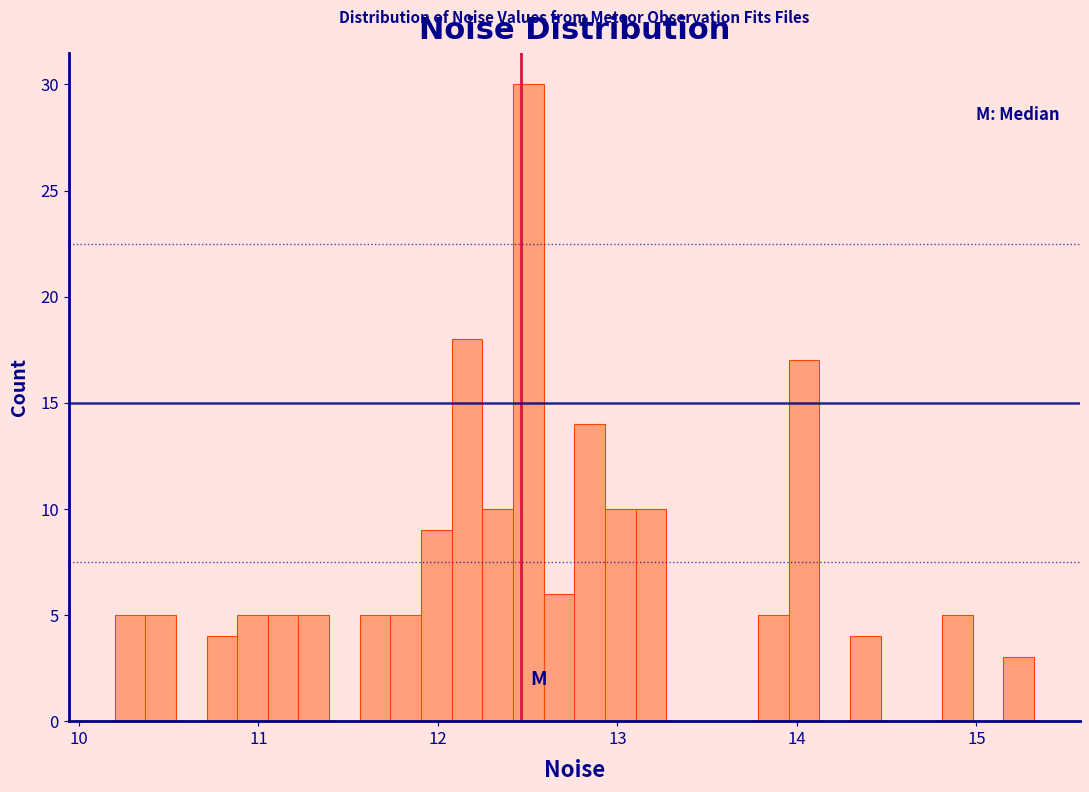

Read against the x-axis, roughly where is the centre of the tallest bar?

12.5